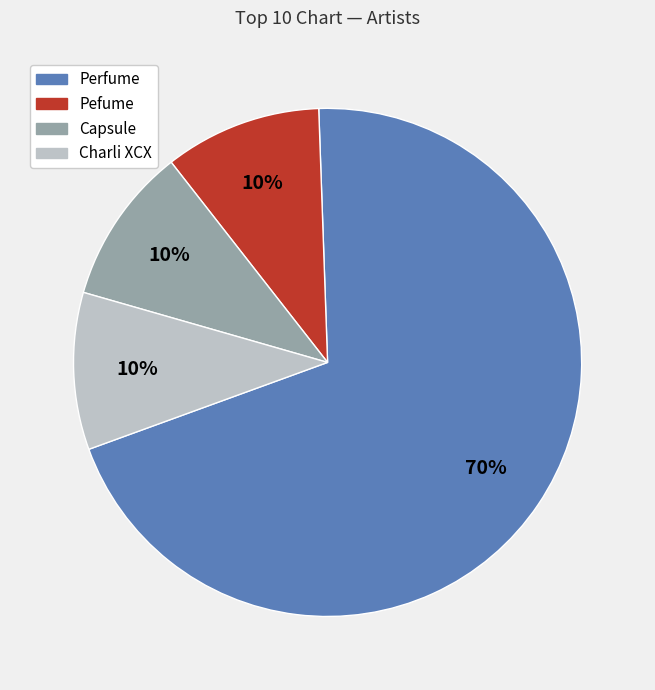

To the nearest percent, what portion does Charli XCX represent?

10%